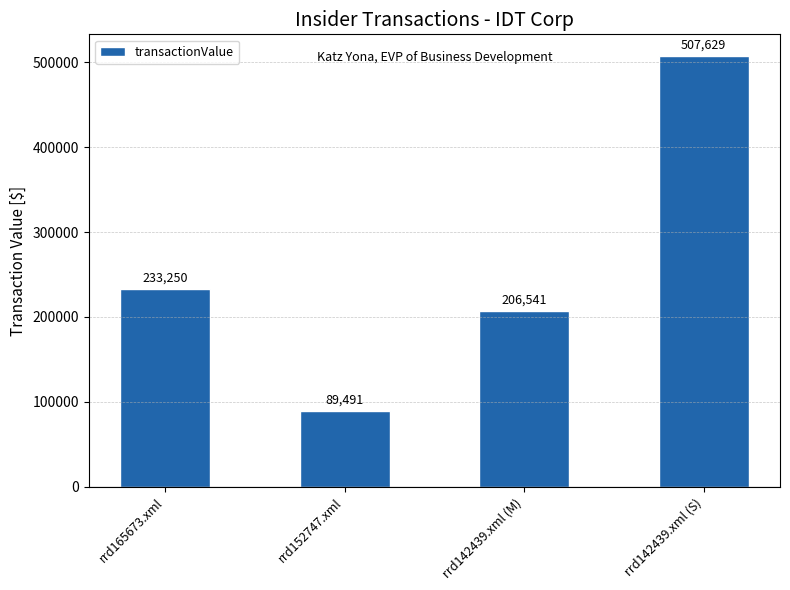

Between rrd152747.xml and rrd142439.xml (M), which is larger?

rrd142439.xml (M)